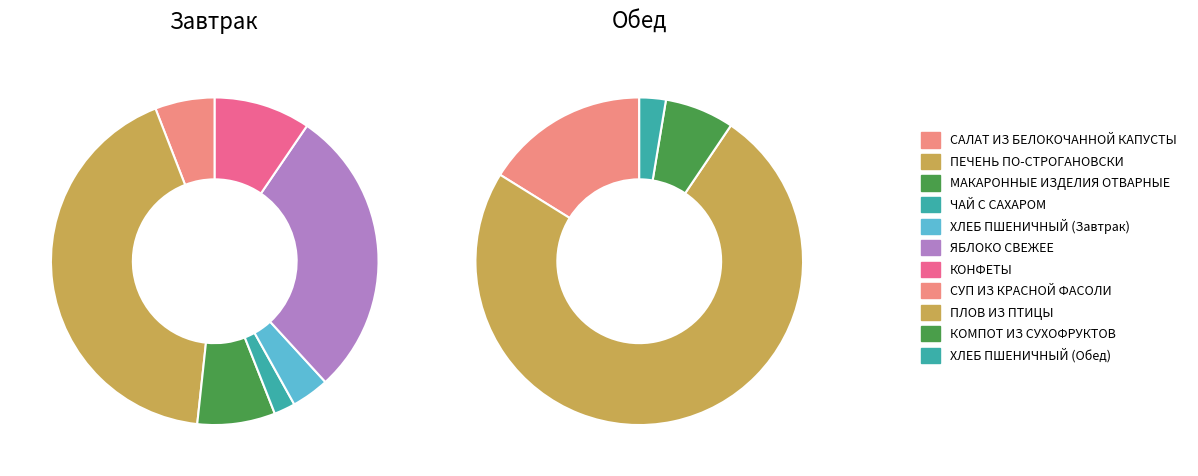

How much of the chart is everything except ПЕЧЕНЬ ПО-СТРОГАНОВСКИ?

75.3%